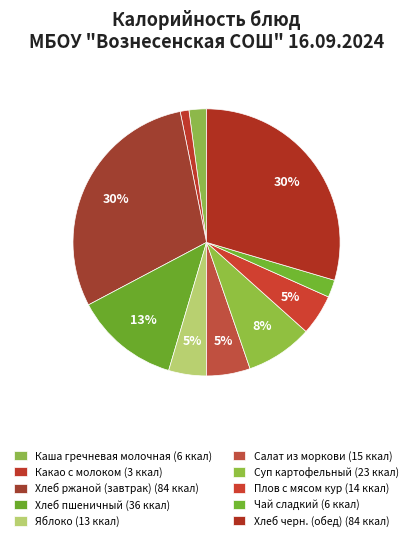

To the nearest percent, what portion does Чай сладкий represent?

2%